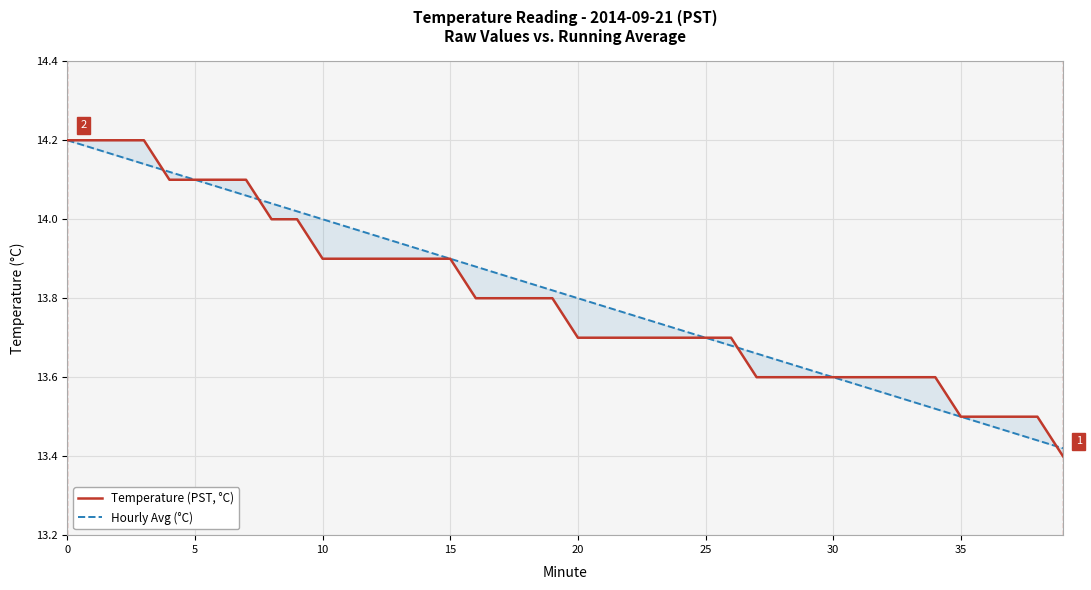

True or false: Temperature (PST, °C) has a value of 22.3 at 30.

False